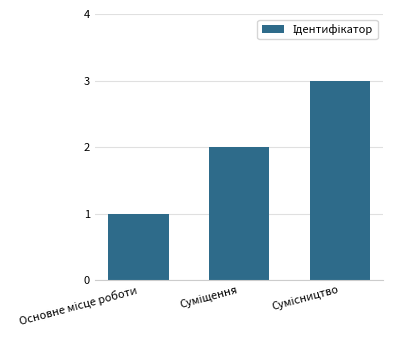

Reading right to left, list all the values displayed in this chart.

3	2	1